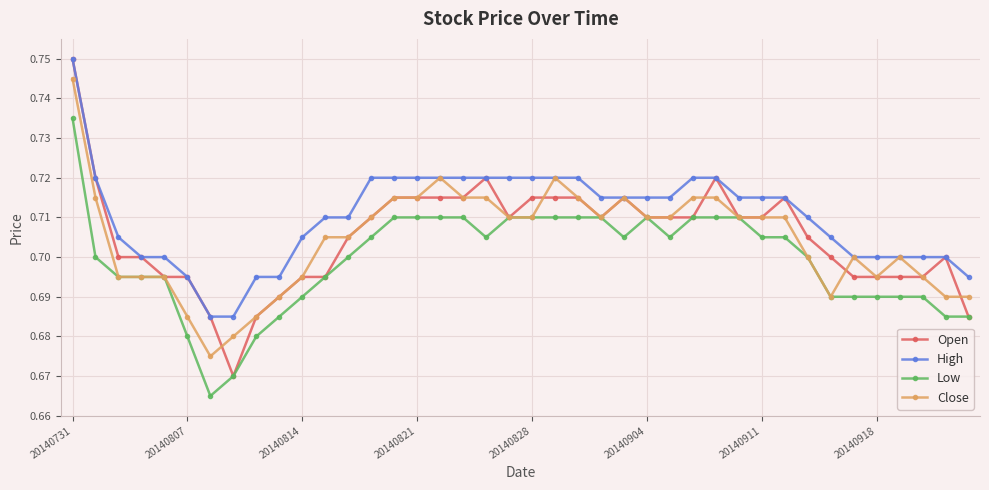

Which series has the widest spread of values?

Open